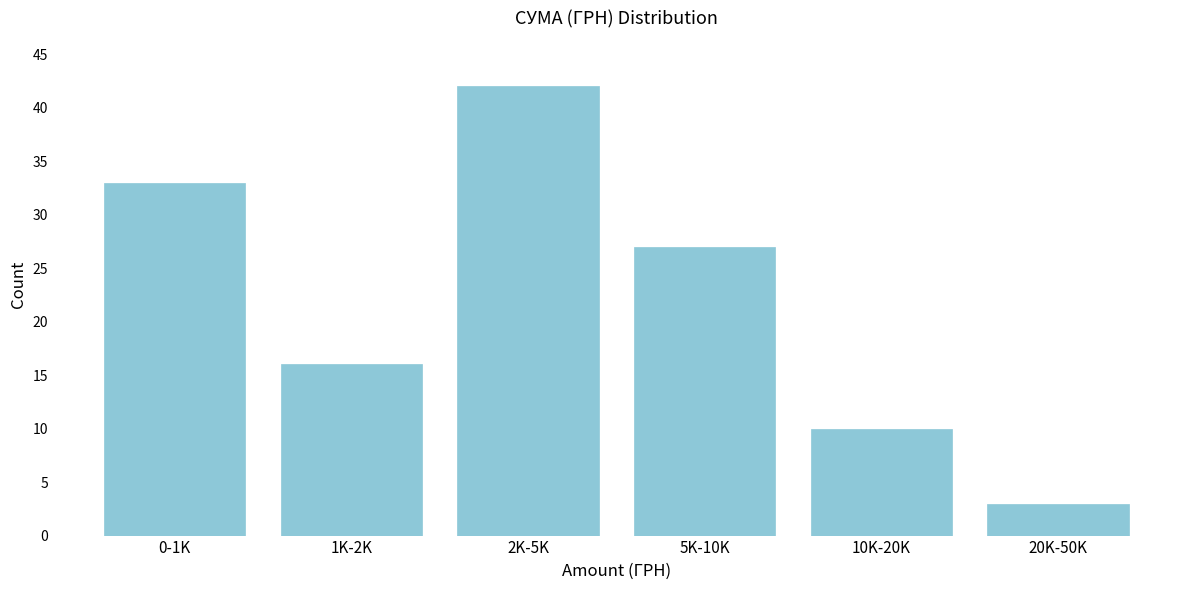

Reading right to left, transcribe all the data shown in this chart.

3	10	27	42	16	33